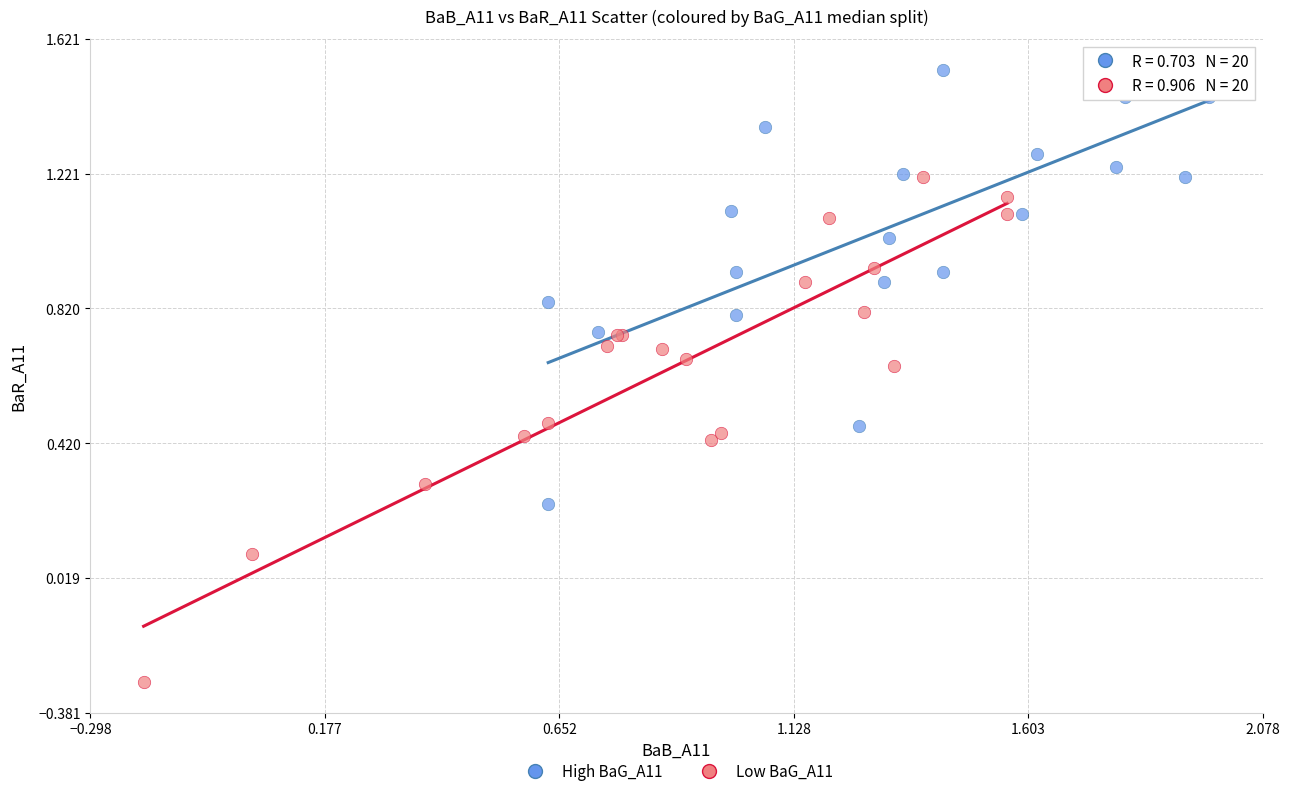

Which series contains the lowest Y value?

Low BaG_A11